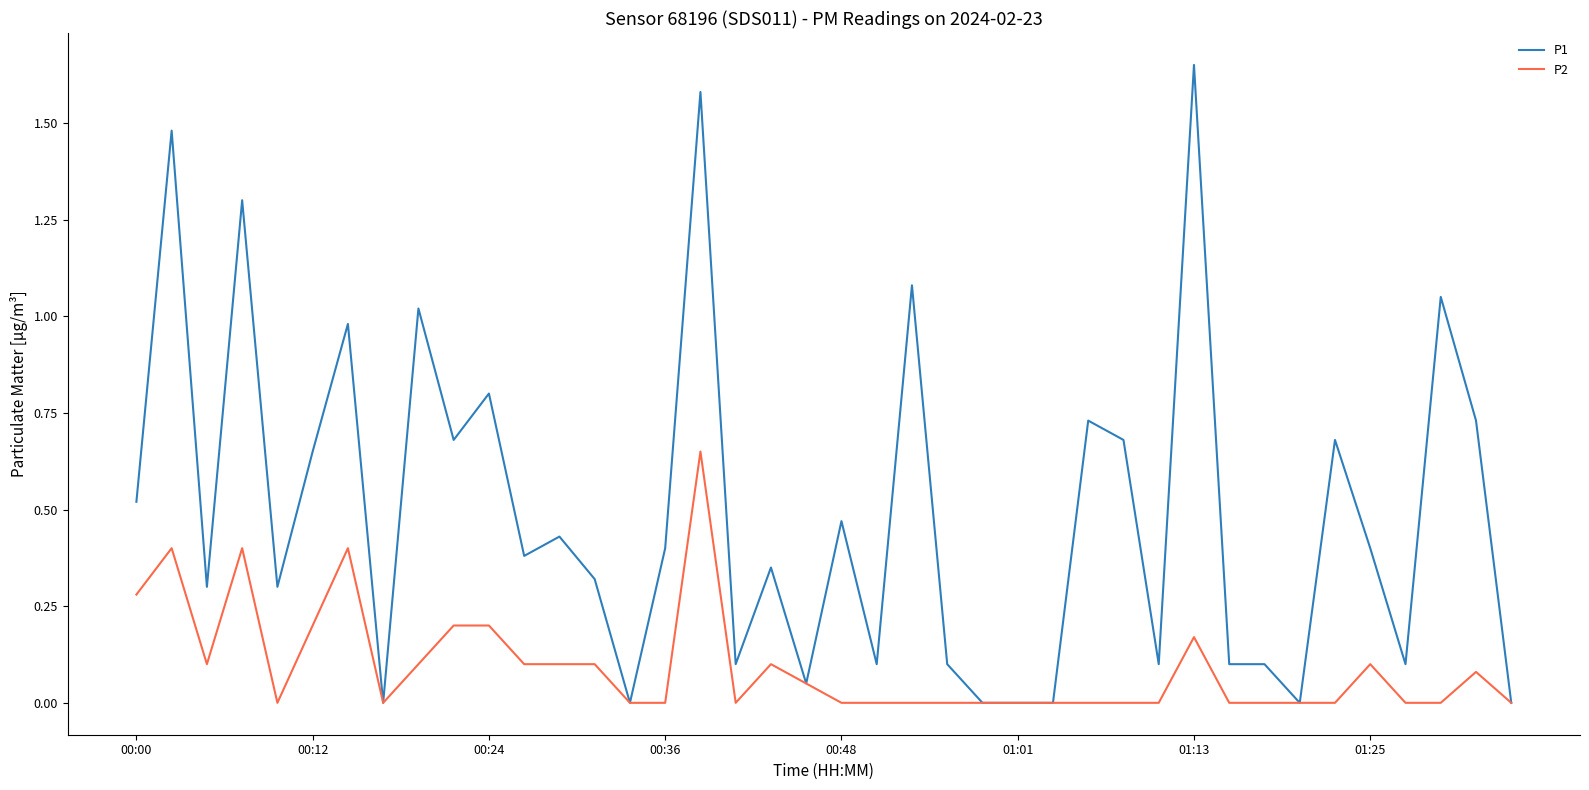

Which series has the largest total across all categories?

P1